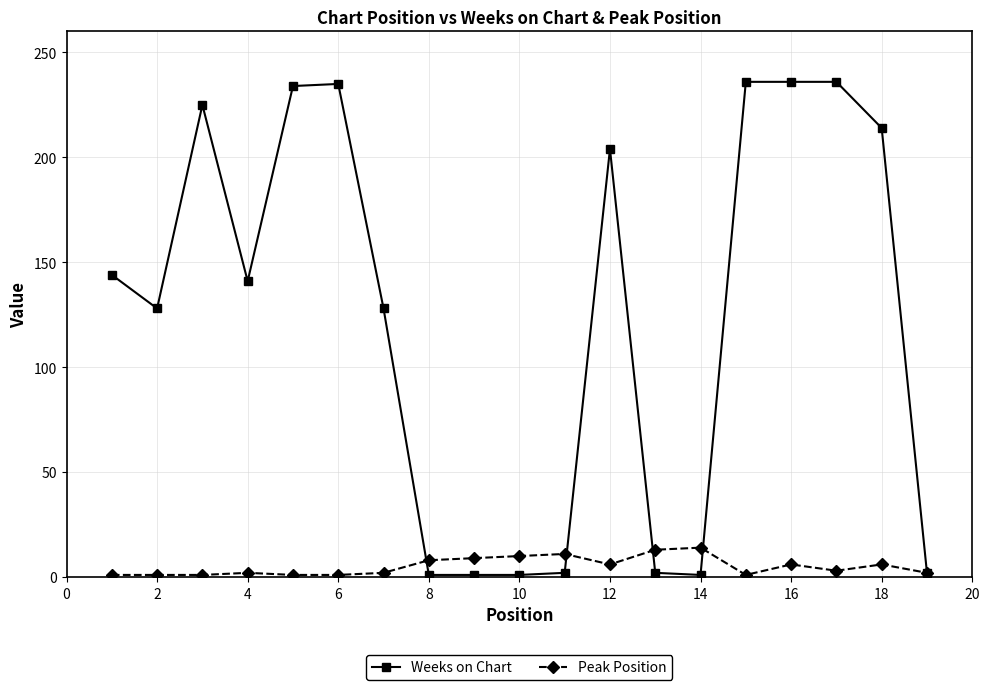

At how many categories does at least one series exceed 50?

12